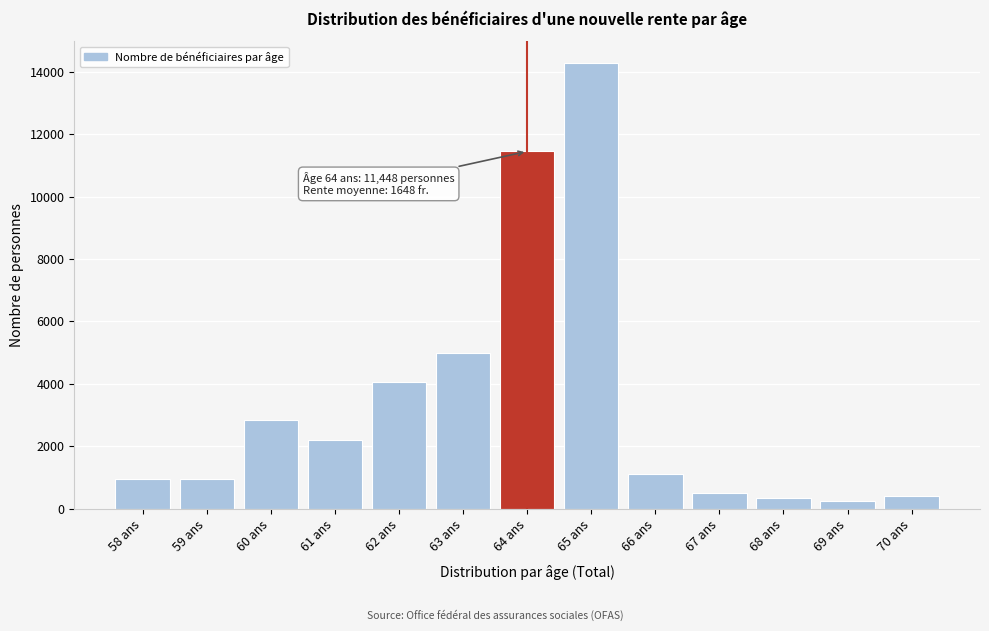

Approximately how many times larger is the value at 58 ans compared to 67 ans?

1.9